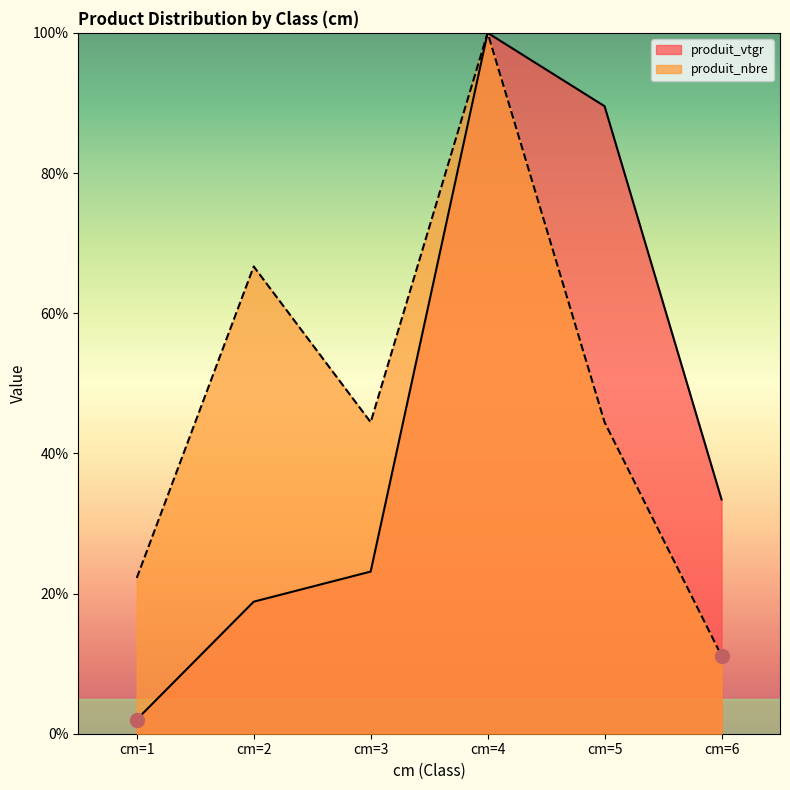

What is the difference between the second highest and minimum values in the produit_nbre series?

55.6